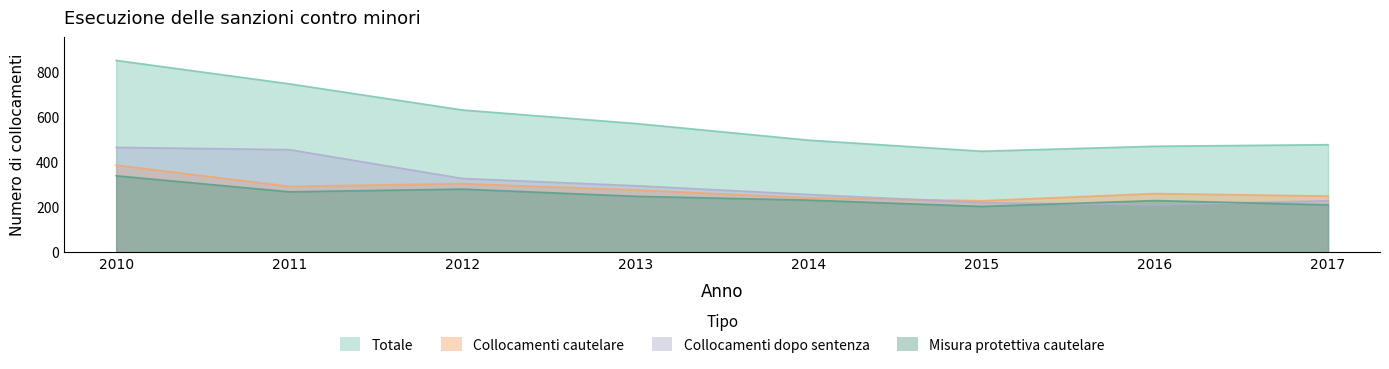

True or false: Collocamenti dopo sentenza and Misura protettiva cautelare cross at least once.

True